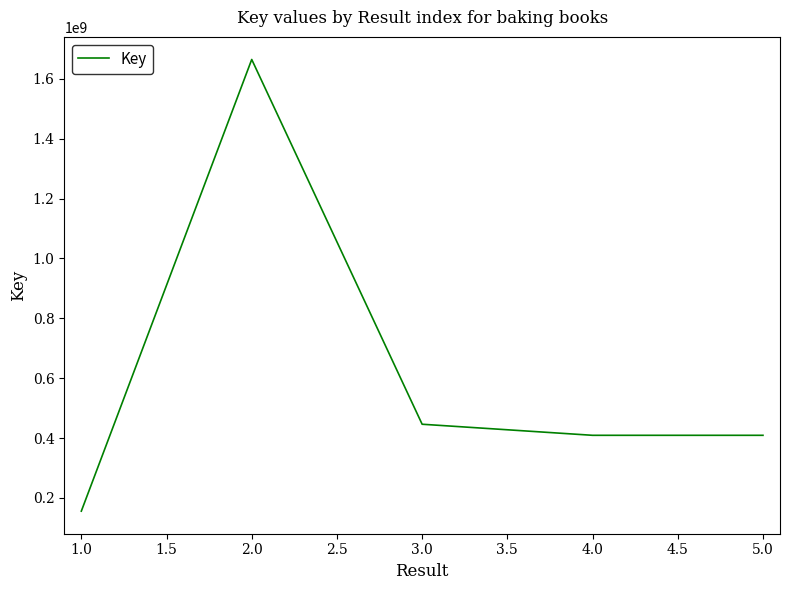

Where is the data nearest to the value 910277426?

3.0